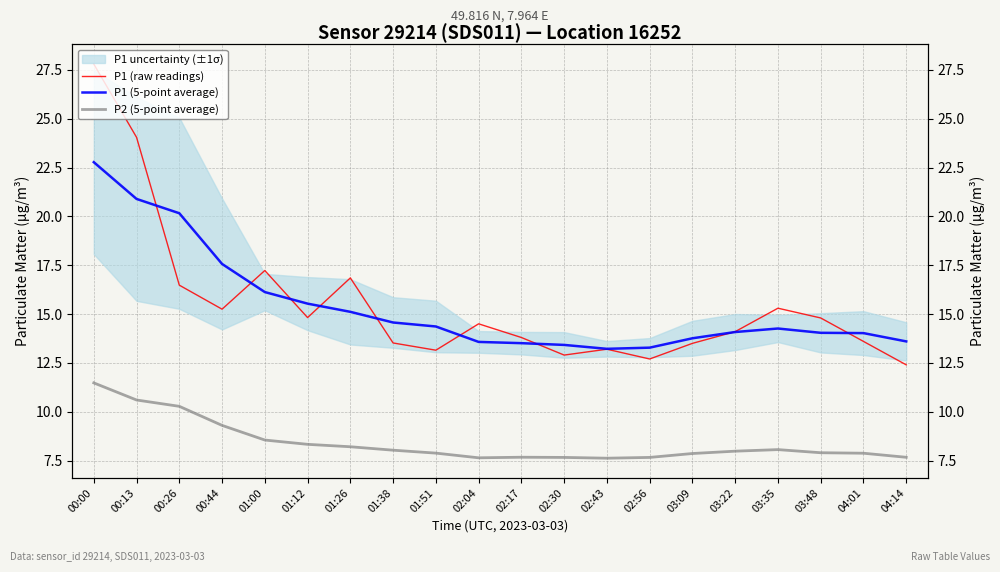

Rank the series at 02:30 from highest to lowest value.

P1 (5-point average), P1 (raw readings), P2 (5-point average)